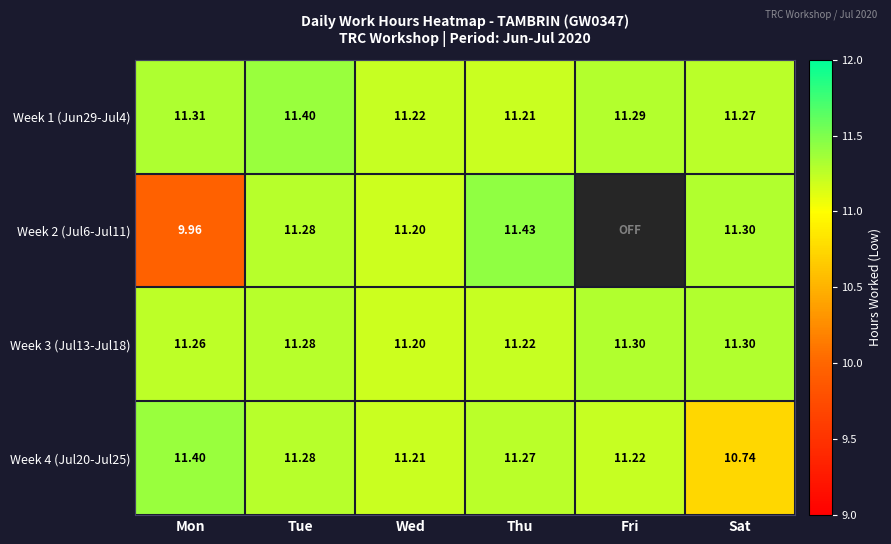

Is it true that Week 2 (Jul6-Jul11) equals 10.0 at Mon?

True